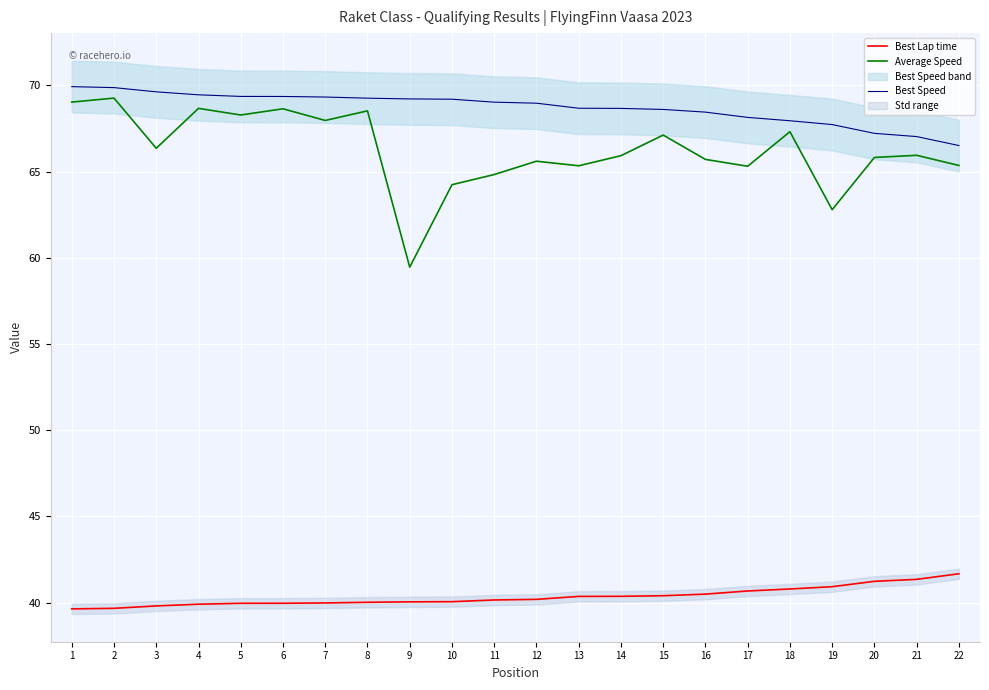

Which series has the widest spread of values?

Average Speed